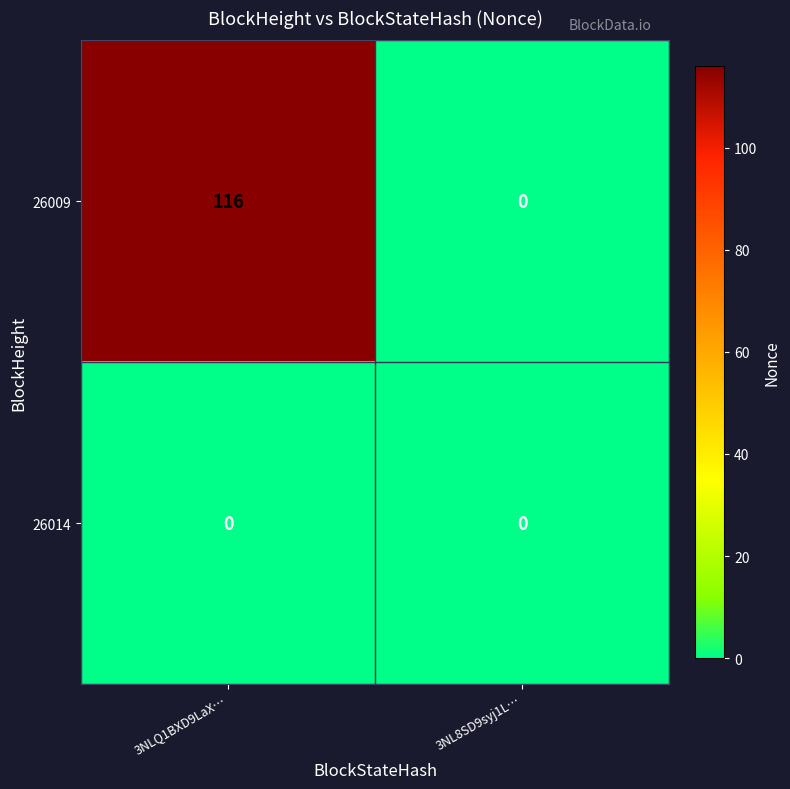

Which series changed the most between 3NLQ1BXD9LaX… and 3NL8SD9syj1L…?

26009